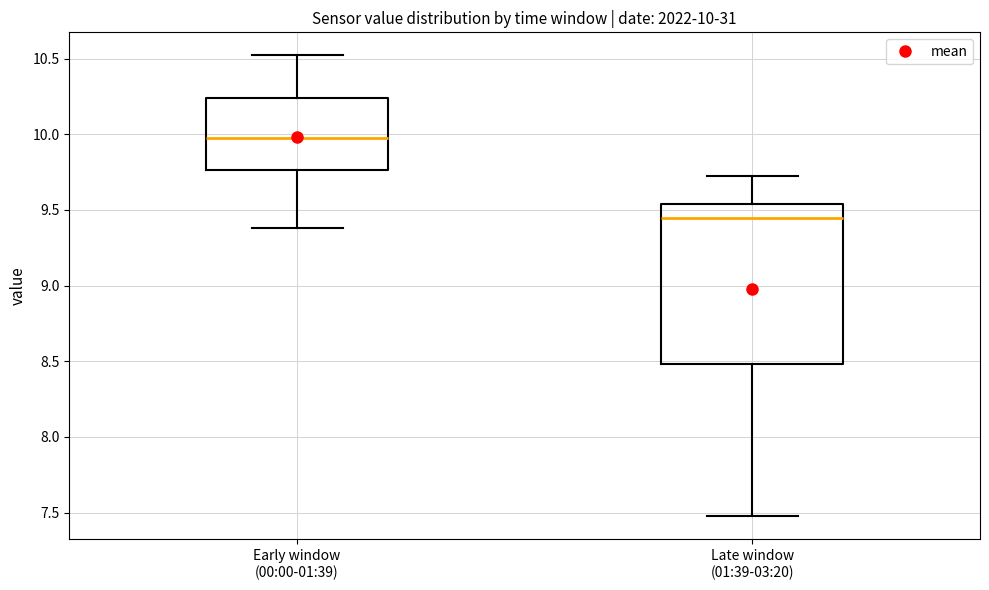

Which box's median line is the highest?

Early window (00:00-01:39)